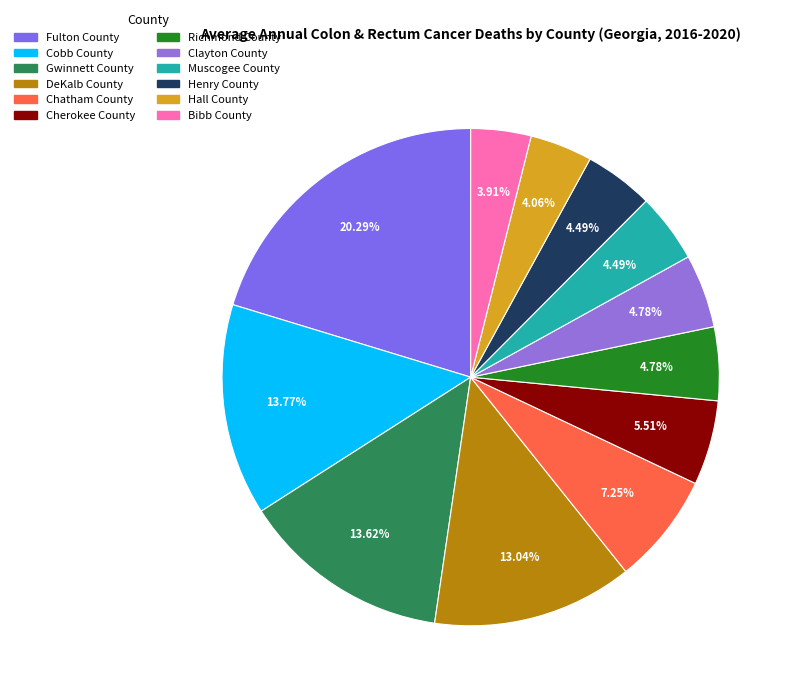

Rank the categories by value from highest to lowest.

Fulton County, Cobb County, Gwinnett County, DeKalb County, Chatham County, Cherokee County, Richmond County, Clayton County, Muscogee County, Henry County, Hall County, Bibb County